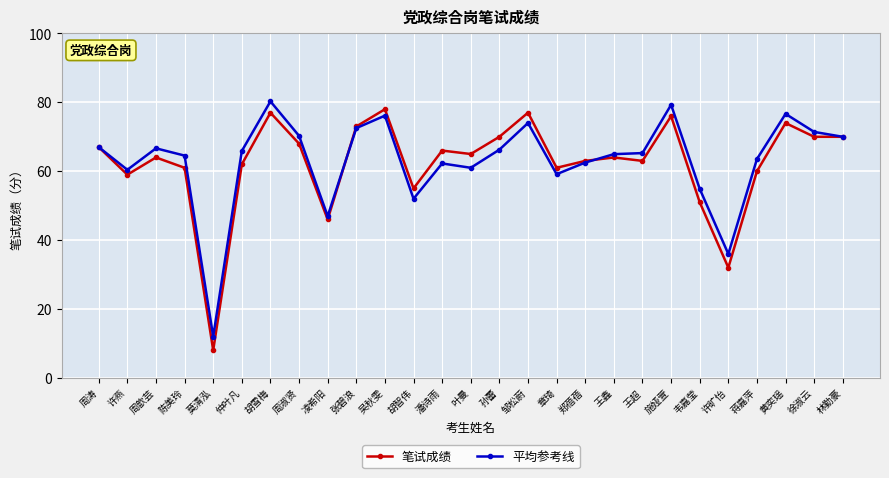

How many lines are shown in the chart?

2